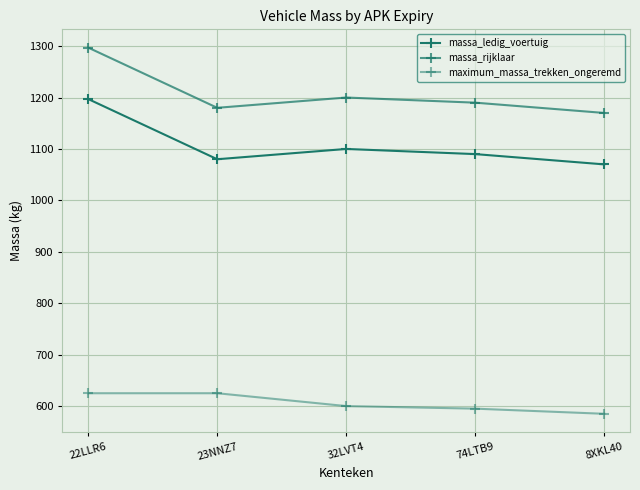

Between 32LVT4 and 23NNZ7, which is larger?

32LVT4